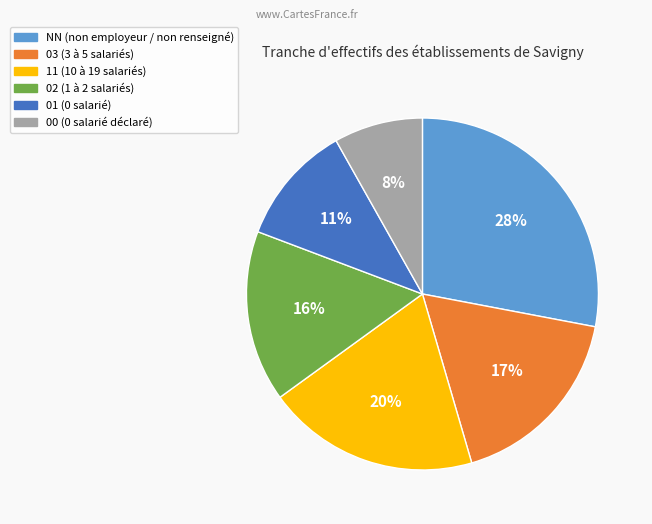

What is the ratio of the value at 00 to the value at 01?

0.7